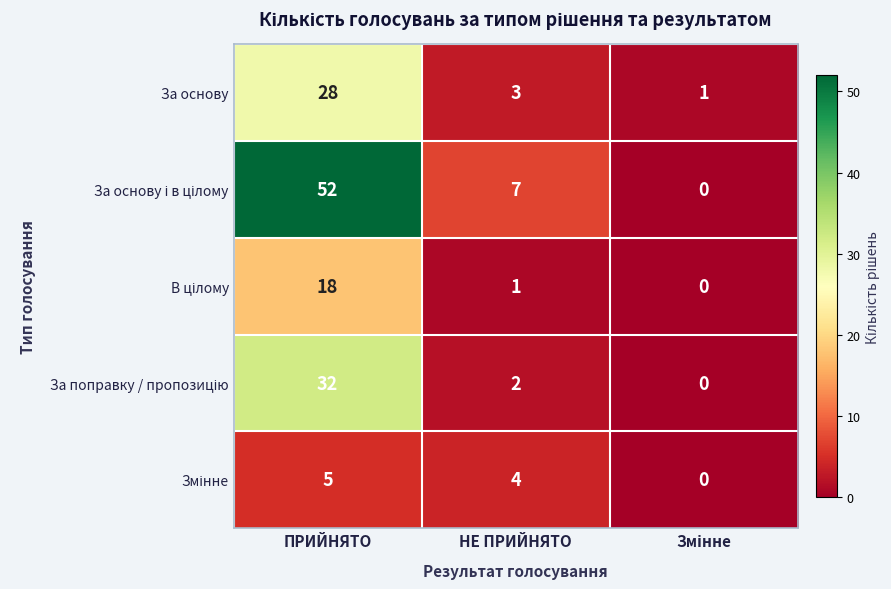

What is the greatest value displayed?

52